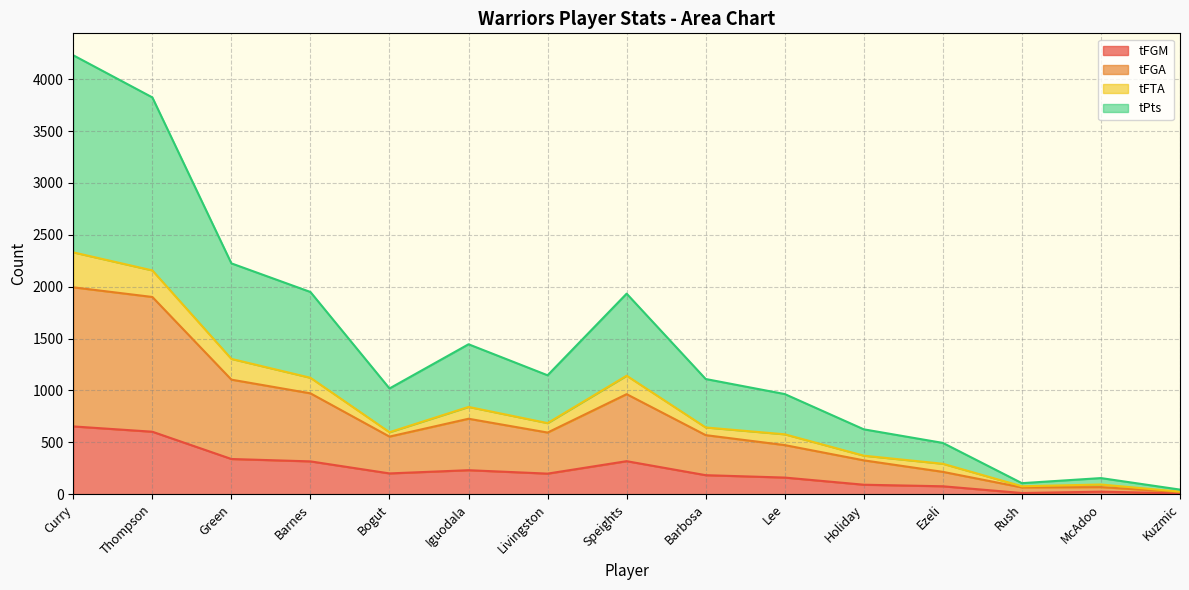

What is the maximum value for tFGA?

1994